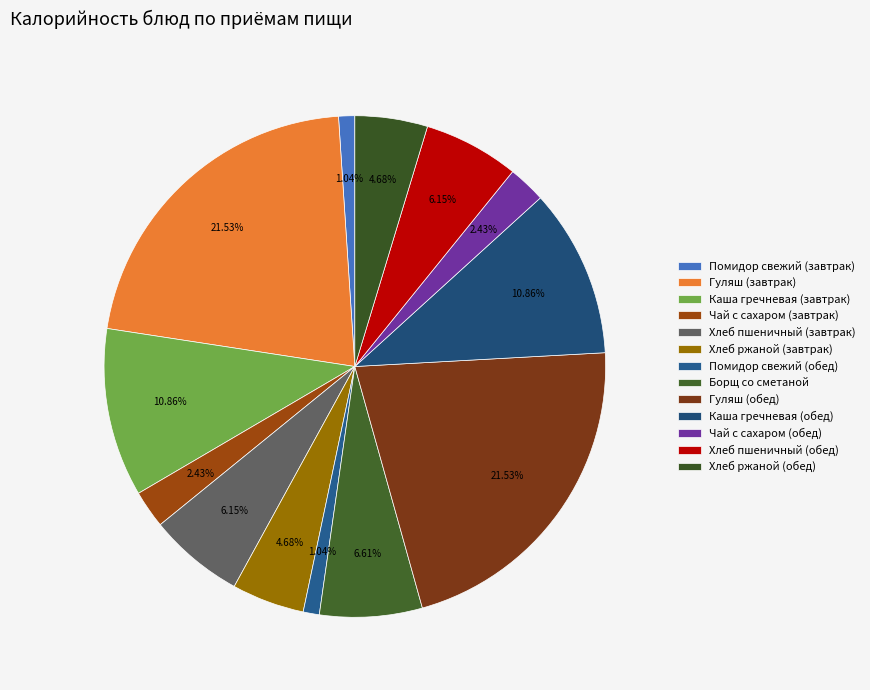

What percentage is the Хлеб ржаной (завтрак) slice, to the nearest percent?

5%